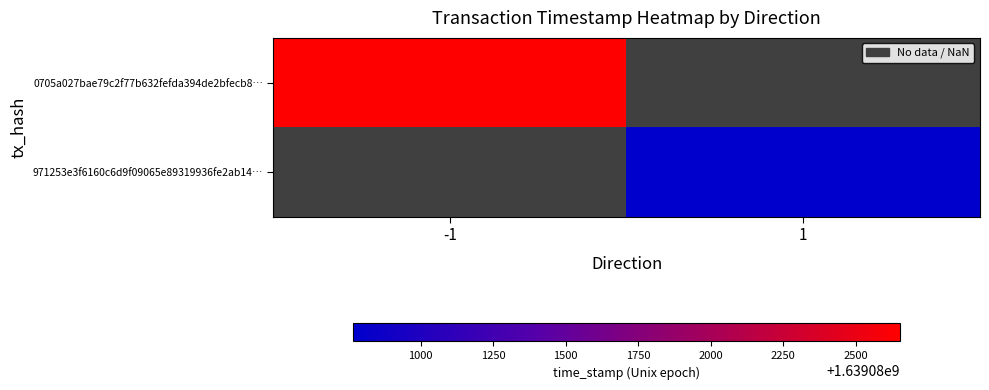

At which label does 971253e3f6160c6d9f09065e89319936fe2ab14… reach its peak?

-1